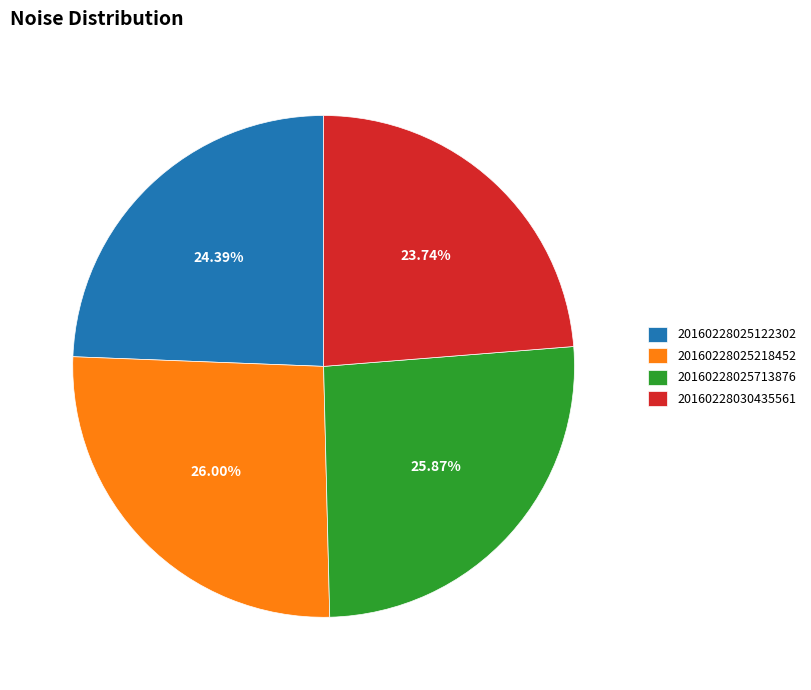

What is the ratio of the value at 20160228025218452 to the value at 20160228025122302?

1.1